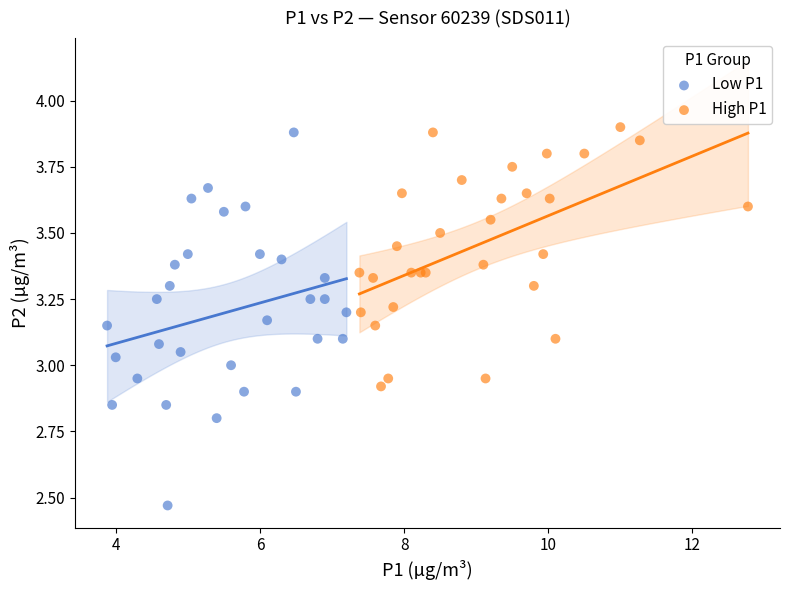

Which series reaches the minimum Y coordinate?

Low P1